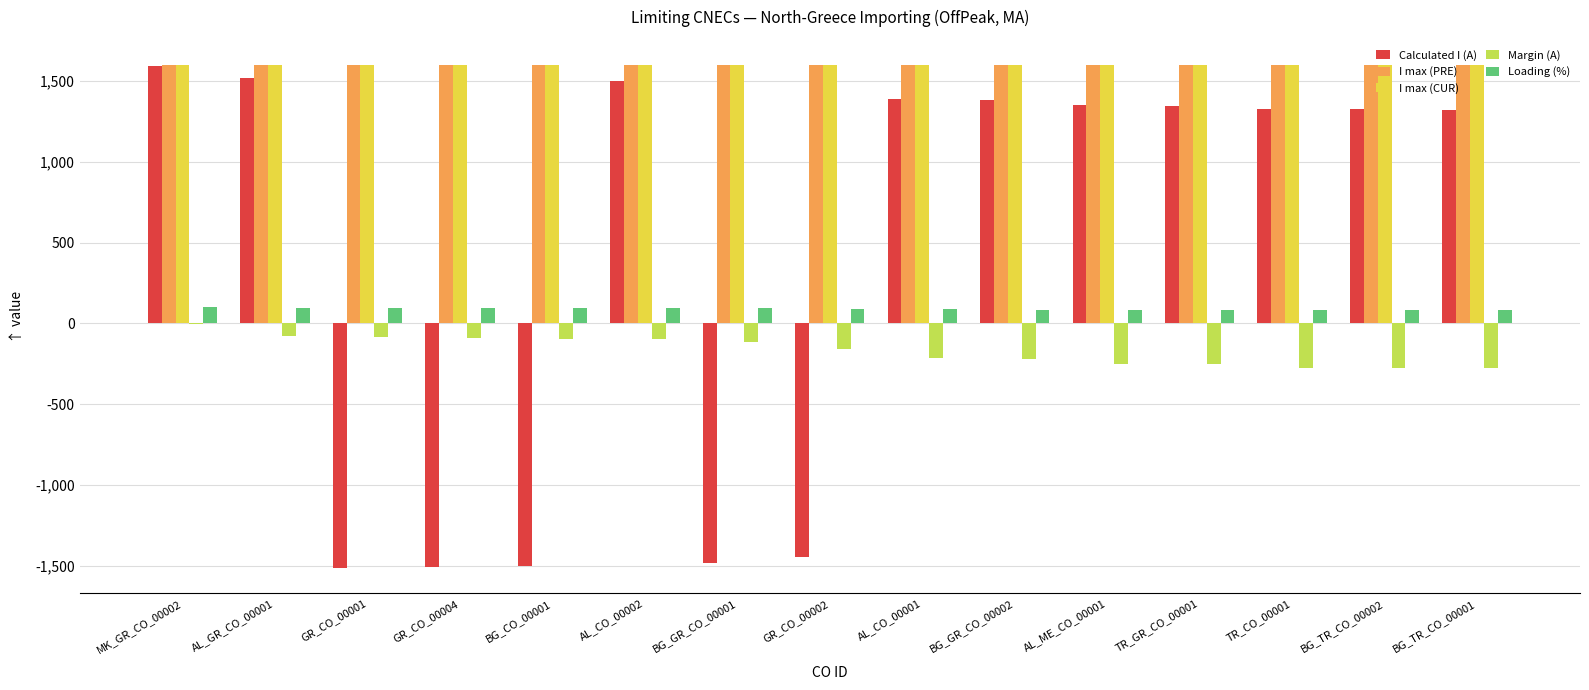

Is the value of Calculated I (A) at GR_CO_00004 greater than the value of I max (PRE) at MK_GR_CO_00002?

No